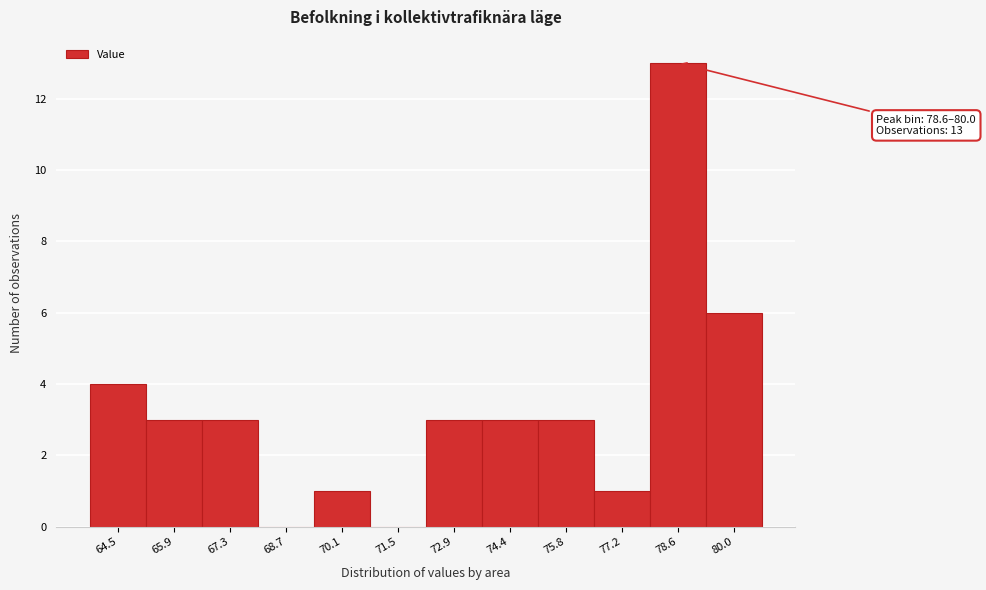

Reading left to right, extract all data points from this chart.

64.5=4	65.9=3	67.3=3	68.7=0	70.1=1	71.5=0	72.9=3	74.4=3	75.8=3	77.2=1	78.6=13	80.0=6